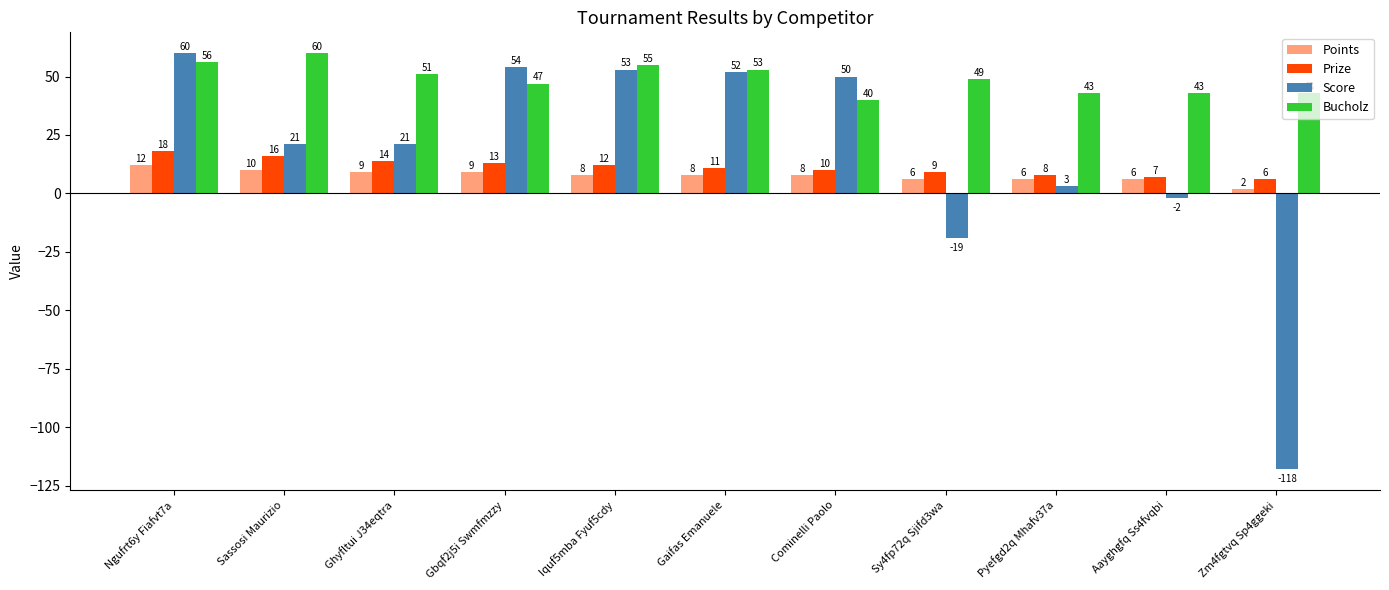

How many data points does each series have?

11